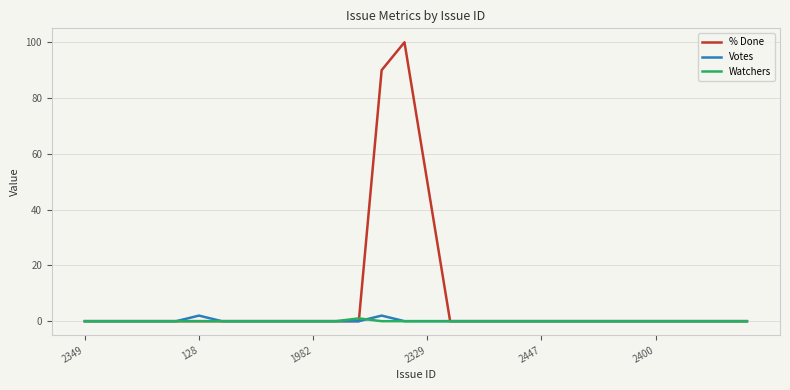

What is the maximum value for % Done?

100